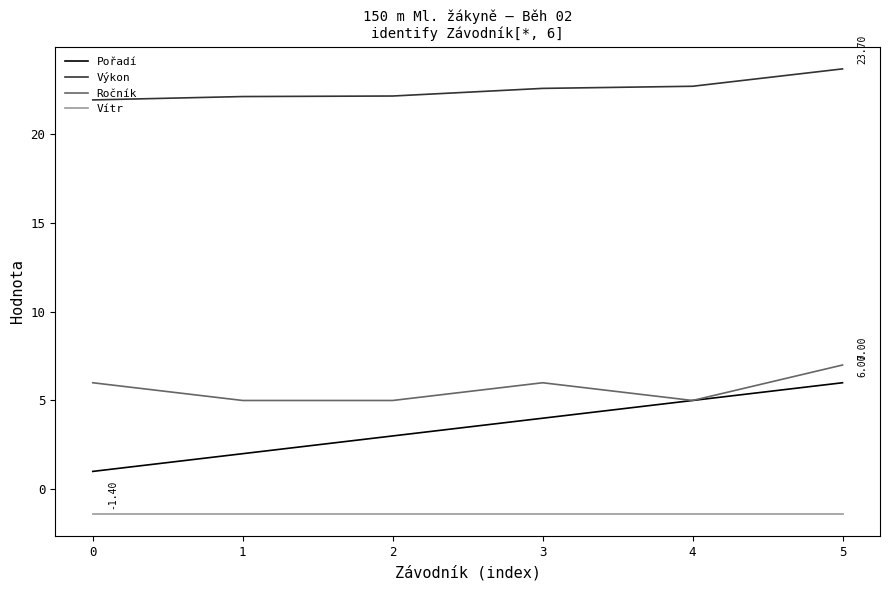

At which category is the sum across all series the highest?

5